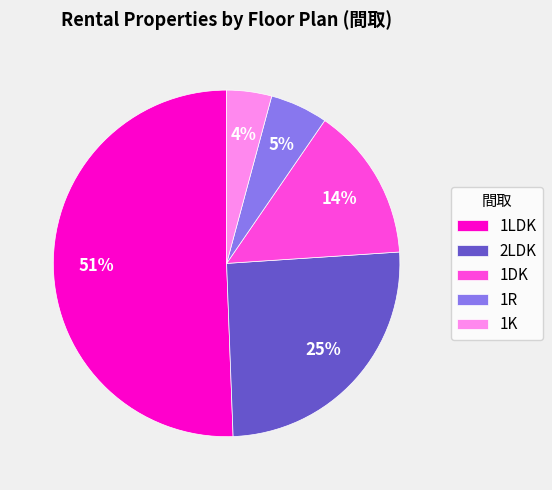

How many segments does this pie chart have?

5